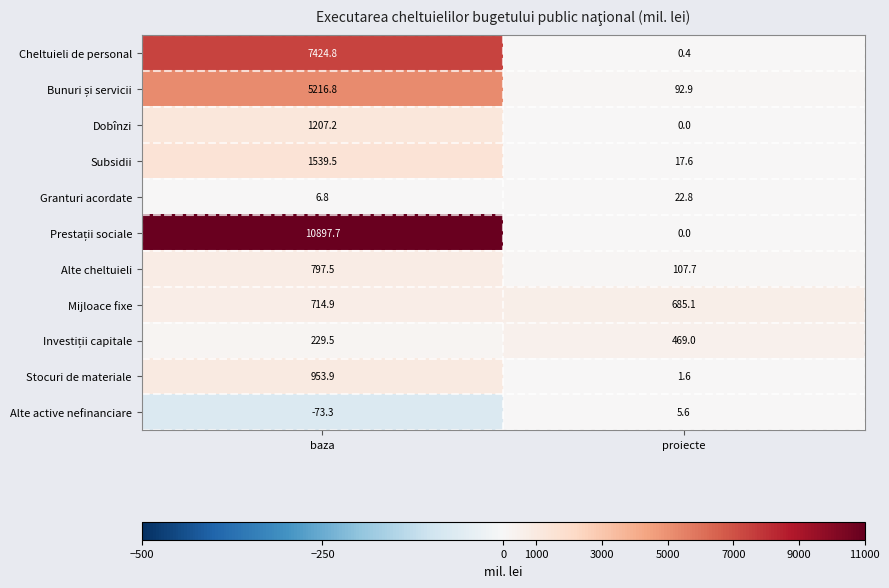

Read the Granturi acordate value at baza.

6.8